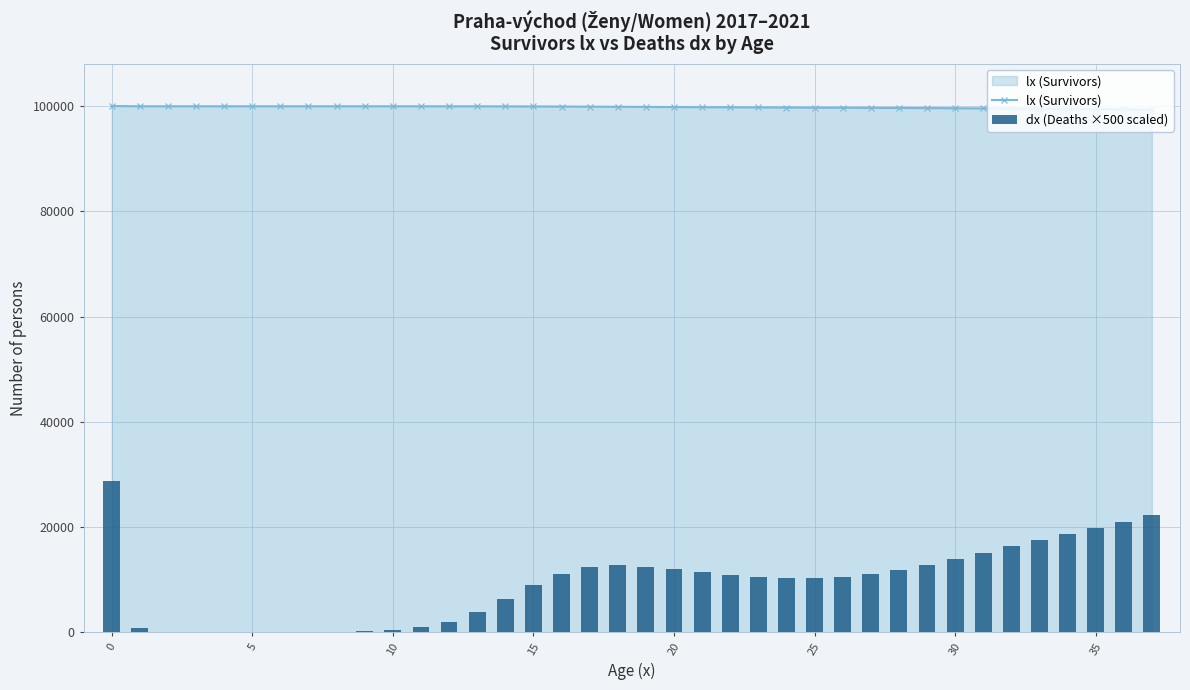

What is the difference between the maximum and minimum values in the dx (Deaths ×500 scaled) series?

28792.5